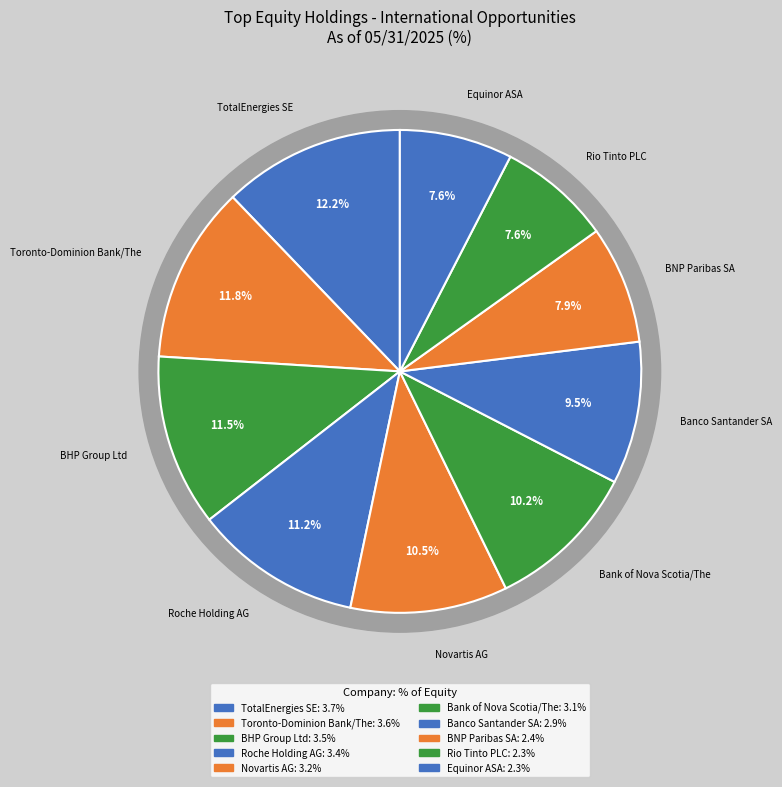

To the nearest percent, what is the combined percentage of Rio Tinto PLC and Novartis AG?

18%